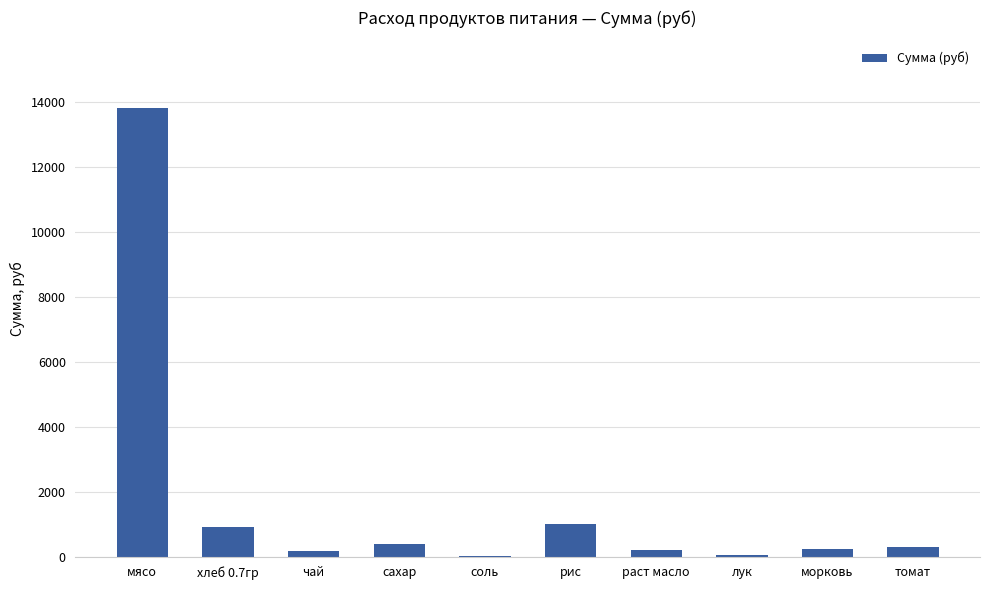

How many distinct data groups are displayed?

1